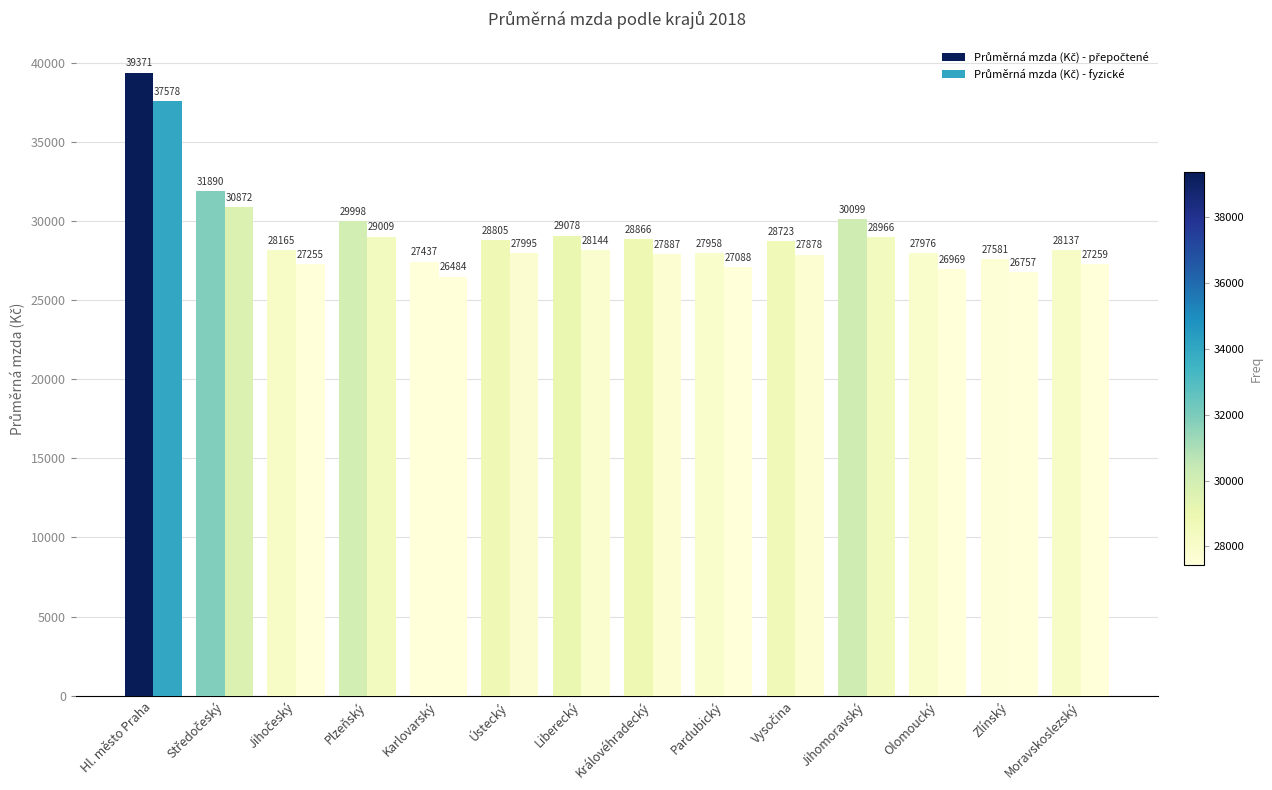

Reading right to left, extract all data points from this chart.

Průměrná mzda (Kč) - přepočtené: 28137	27581	27976	30099	28723	27958	28866	29078	28805	27437	29998	28165	31890	39371
Průměrná mzda (Kč) - fyzické: 27259	26757	26969	28966	27878	27088	27887	28144	27995	26484	29009	27255	30872	37578